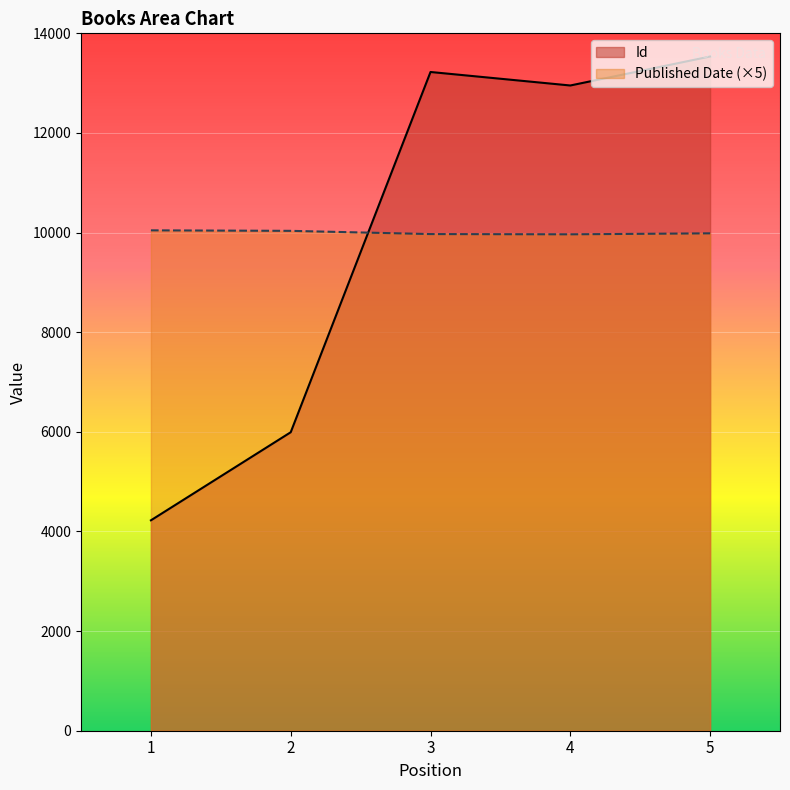

How many lines are shown in the chart?

2